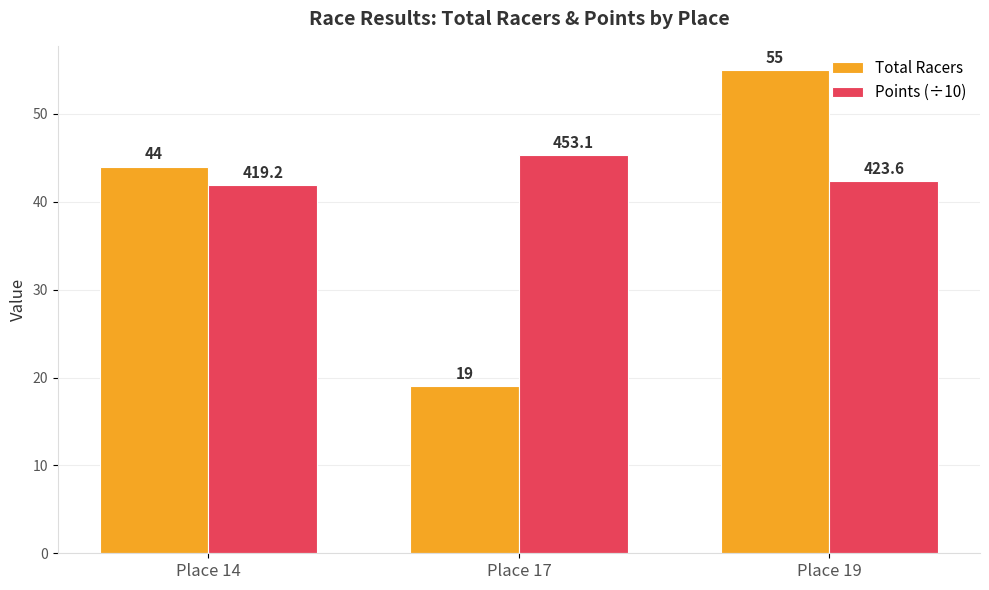

Which series has the widest spread of values?

Total Racers